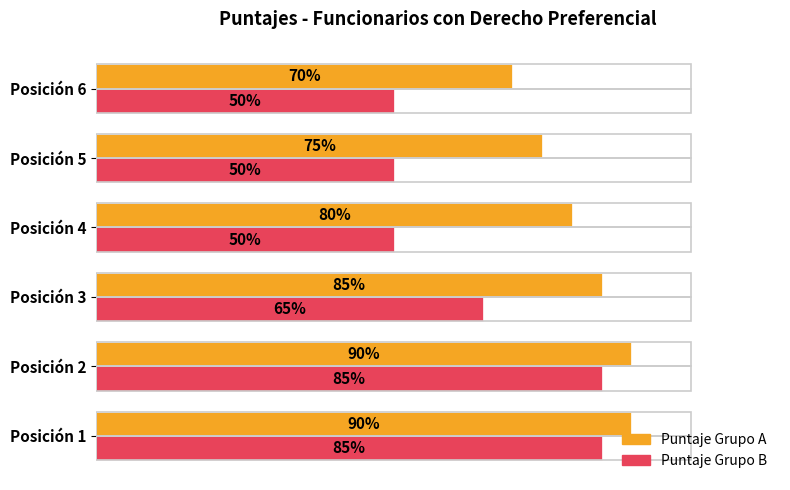

Which series has the largest total across all categories?

Puntaje Grupo A